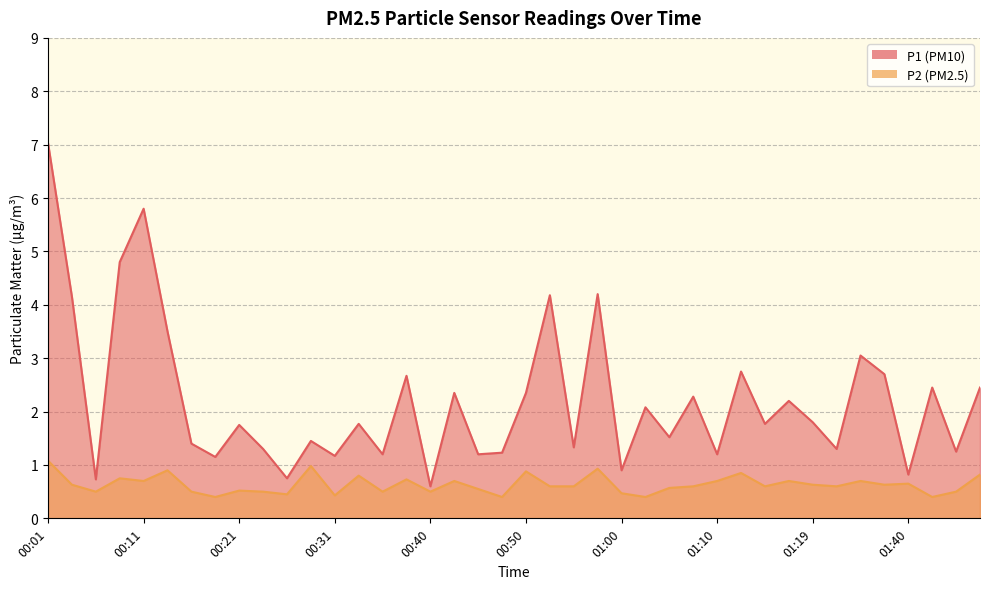

Which category has the lowest value across all series?

00:18